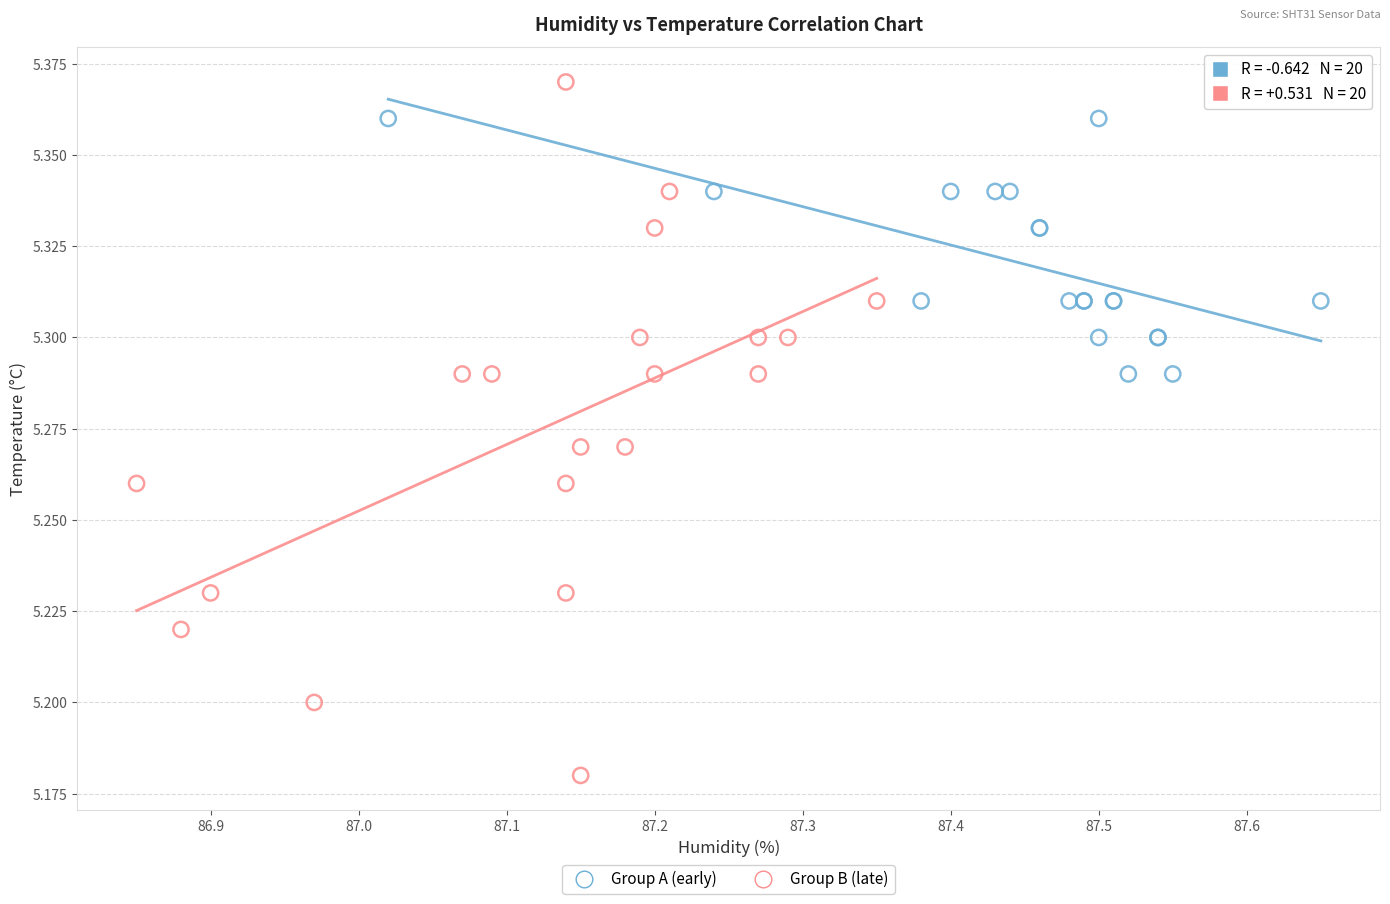

Which series contains the highest Y value?

Group B (late)